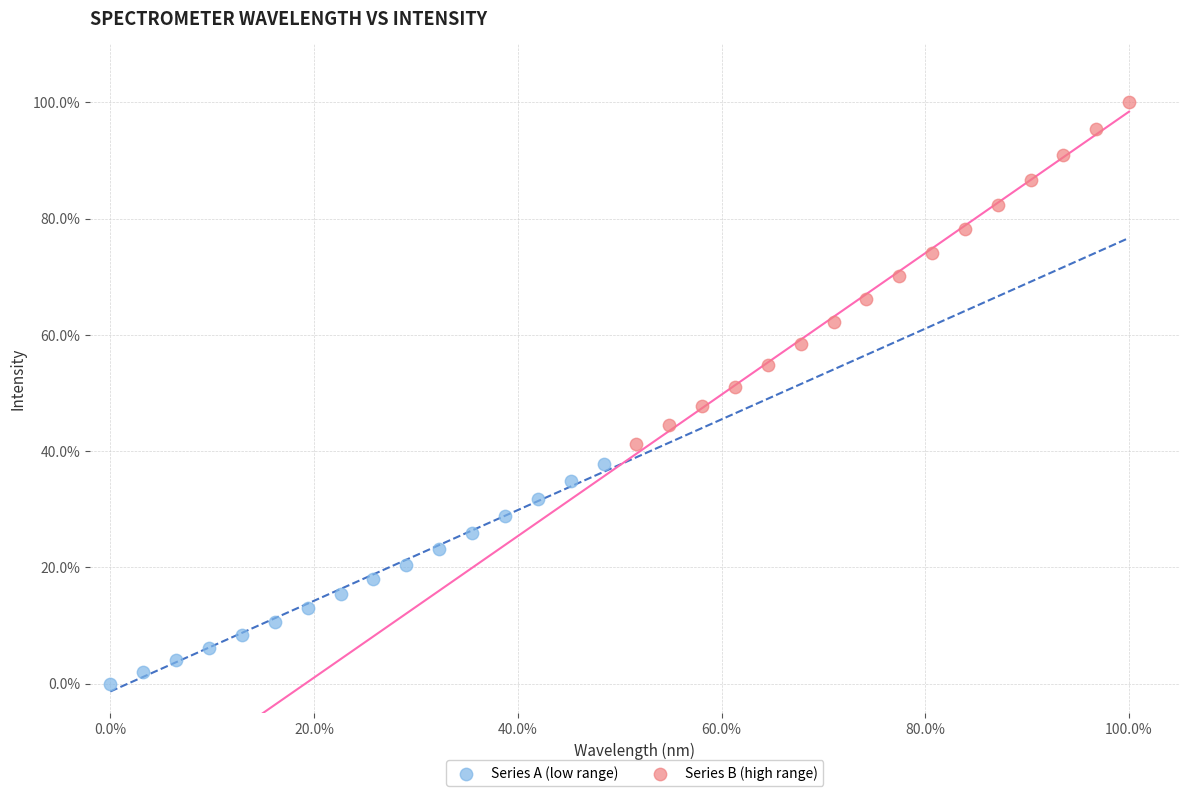

What are all the series names shown in the legend?

Series A (low range), Series B (high range)